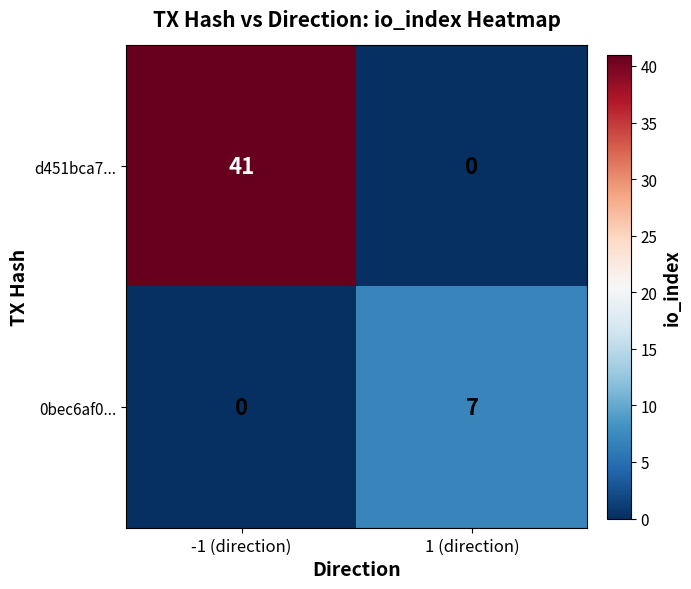

At which label is d451bca7... closest to 20?

1 (direction)